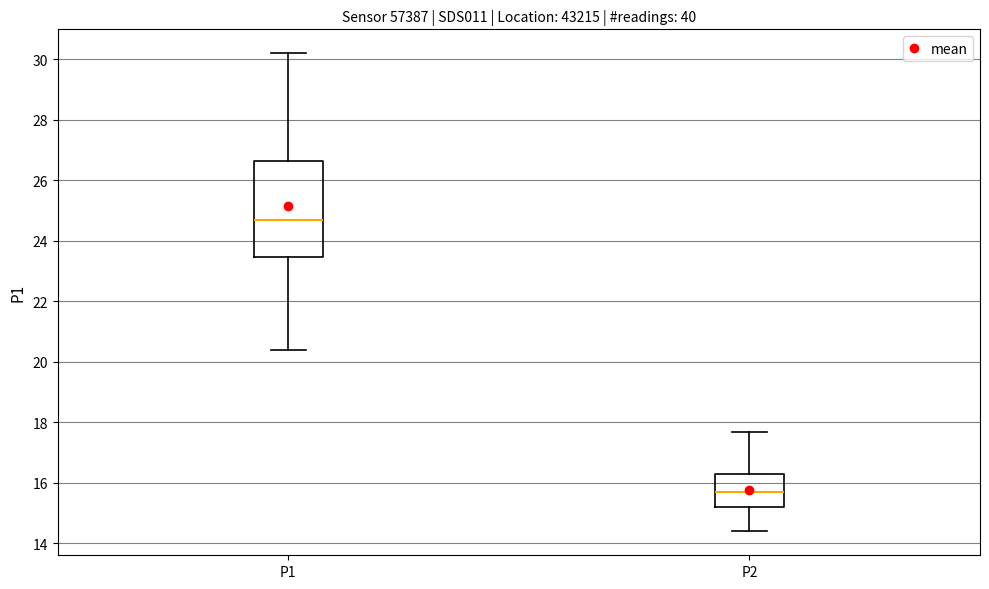

Where does the median line of the box for P1 sit on the y-axis? The values are not printed on the chart, so give them approximately, as read against the axis.

24.8